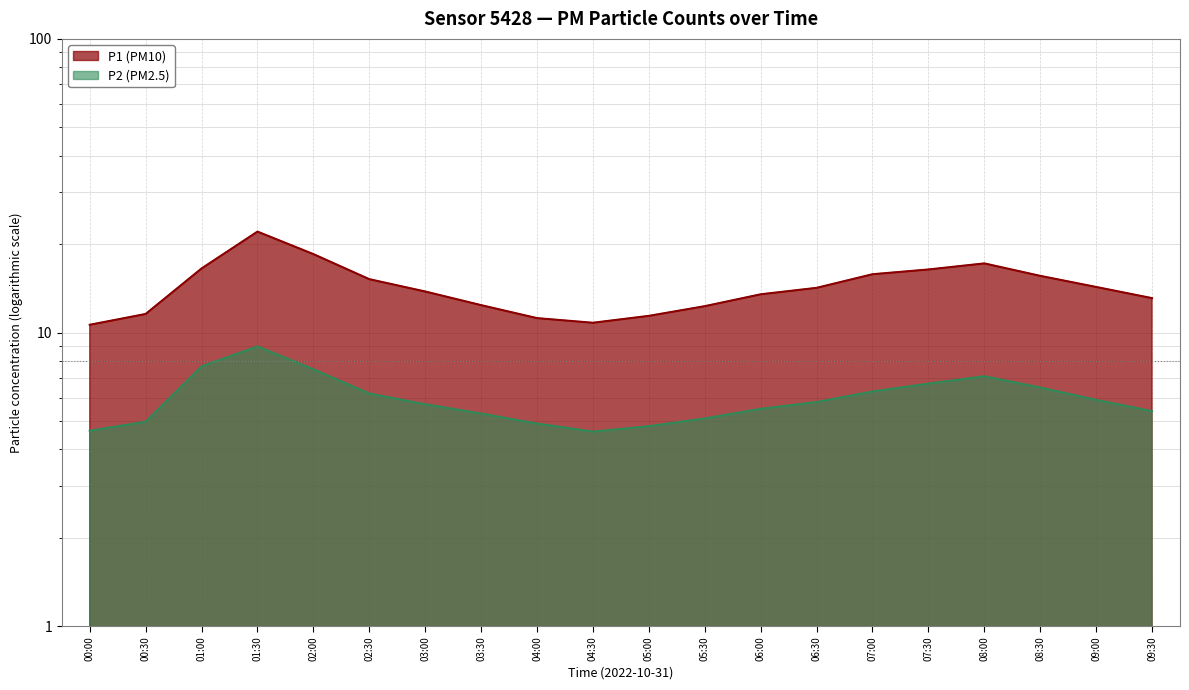

What is the sum of all P1 values?

286.5